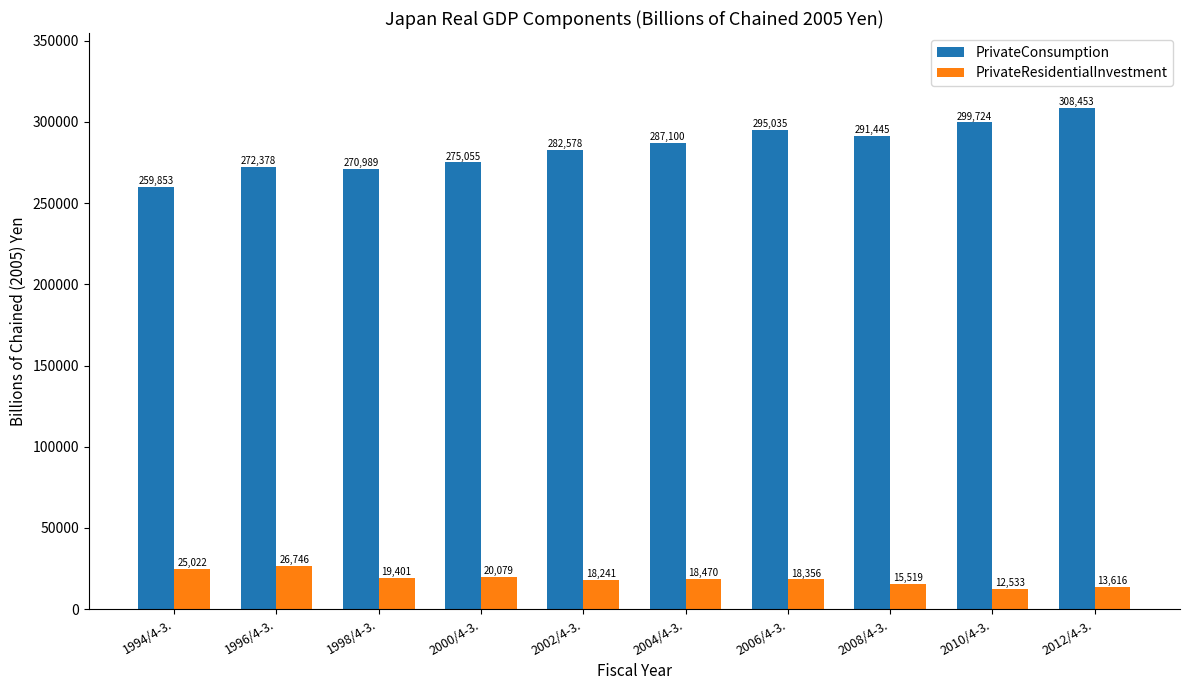

Rank the series by their maximum value, from lowest to highest.

PrivateResidentialInvestment, PrivateConsumption